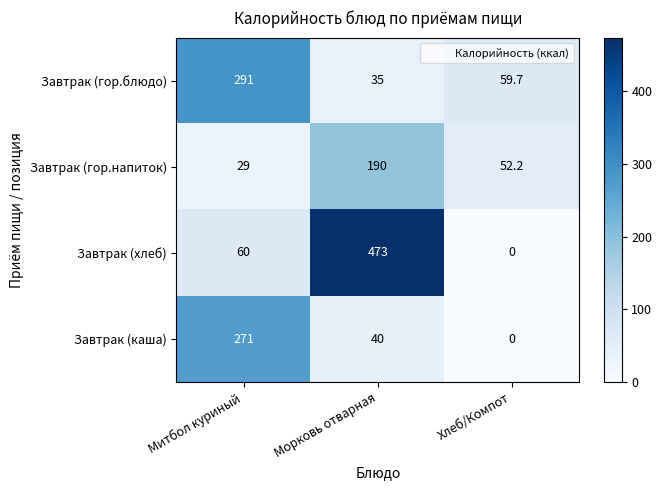

Which label corresponds to the largest value in the chart?

Морковь отварная